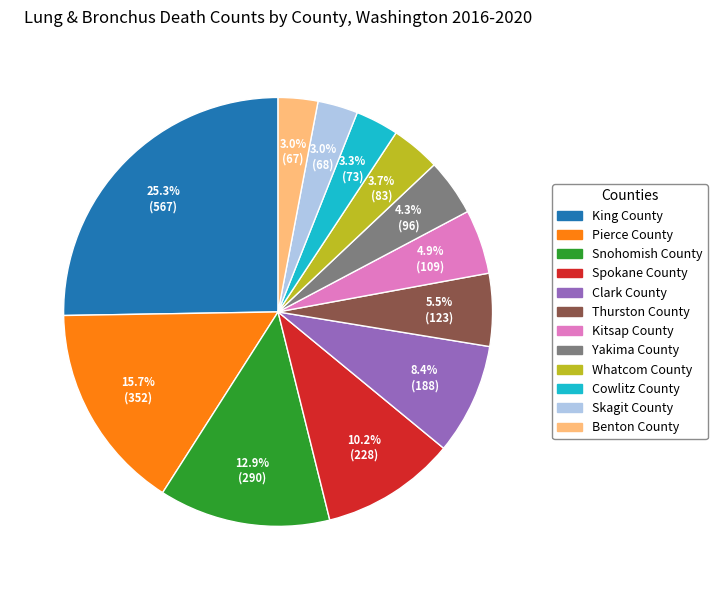

Between Clark County and Whatcom County, which is larger?

Clark County